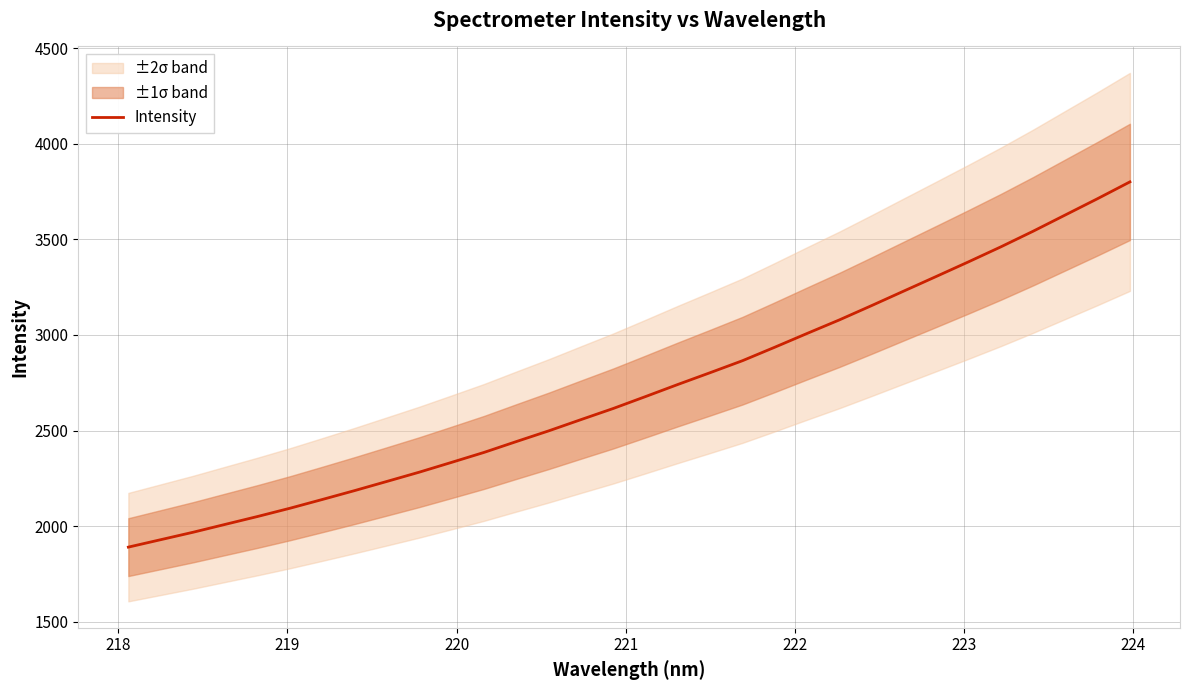

Reading left to right, transcribe all the data shown in this chart.

1890.4	1929.2	1968.1	2009.6	2050.8	2093.9	2139.6	2186.2	2234.2	2282.6	2333.8	2385.7	2442.4	2498.3	2557.3	2615.5	2677.9	2741.1	2802.8	2865.4	2935.9	3007.9	3078.8	3153.7	3229.9	3305.9	3382.4	3460.6	3542.4	3627.7	3712.9	3800.5